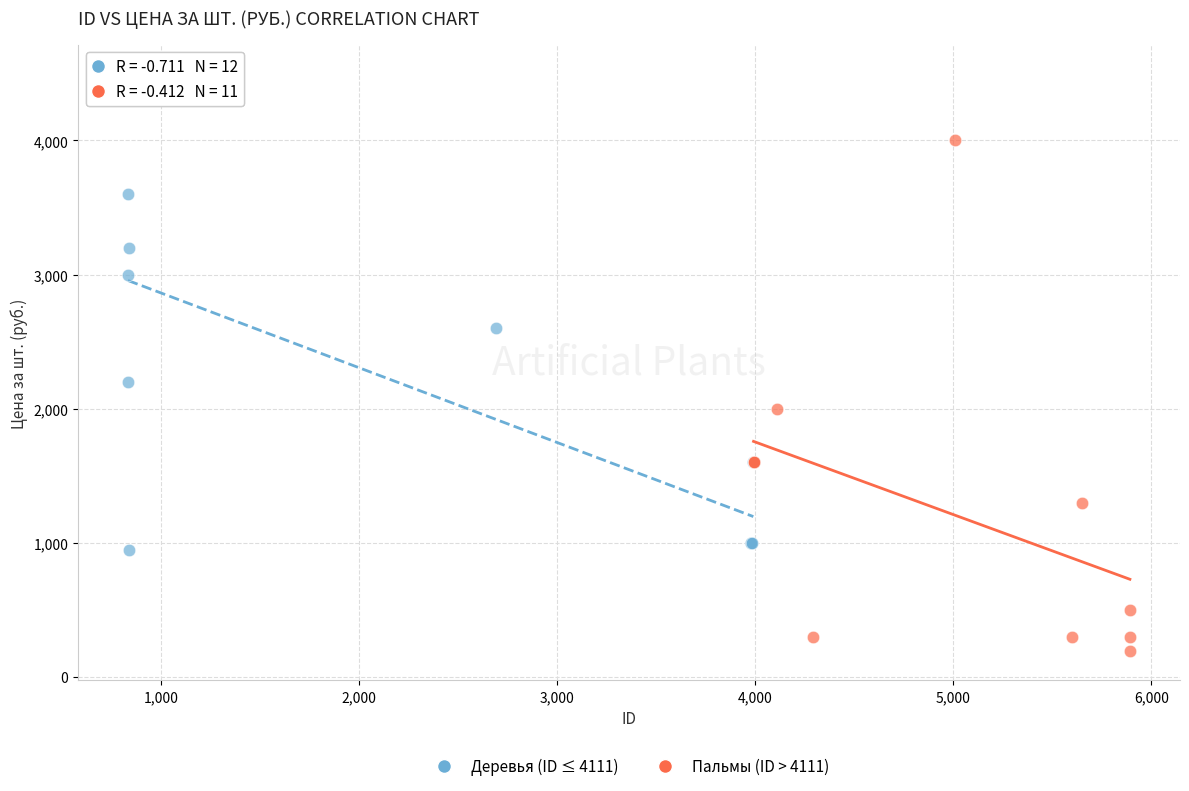

Which series contains the lowest Y value?

Пальмы (ID > 4111)